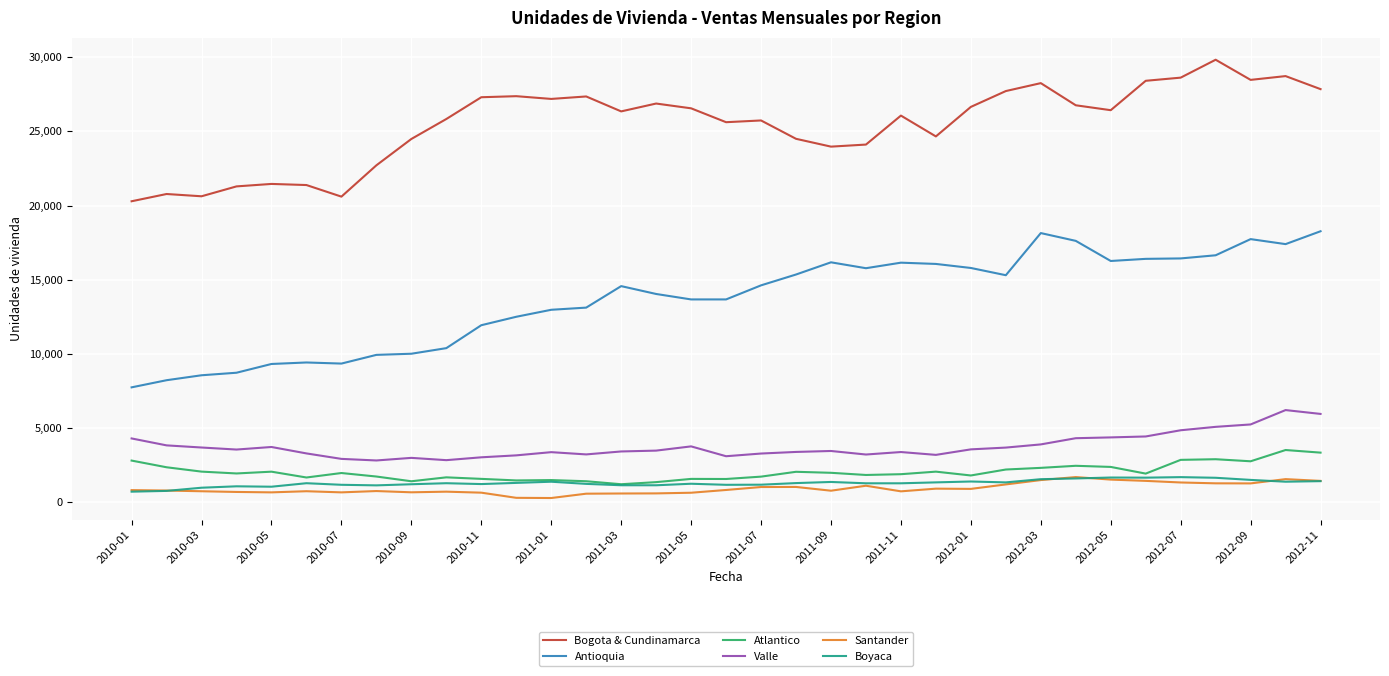

True or false: Antioquia and Atlantico intersect in this chart.

False